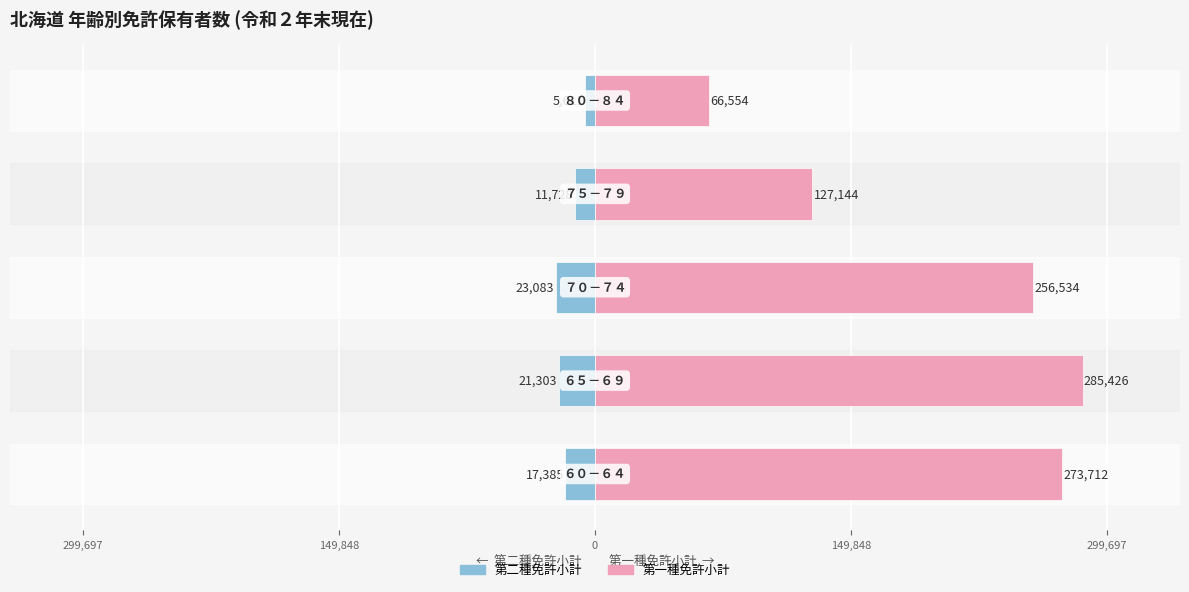

Reading right to left, list all the values displayed in this chart.

第二種免許小計: 299,697=-5611	149,848=-11728	0=-23083	149,848=-21303	299,697=-17385
第一種免許小計: 299,697=66554	149,848=127144	0=256534	149,848=285426	299,697=273712